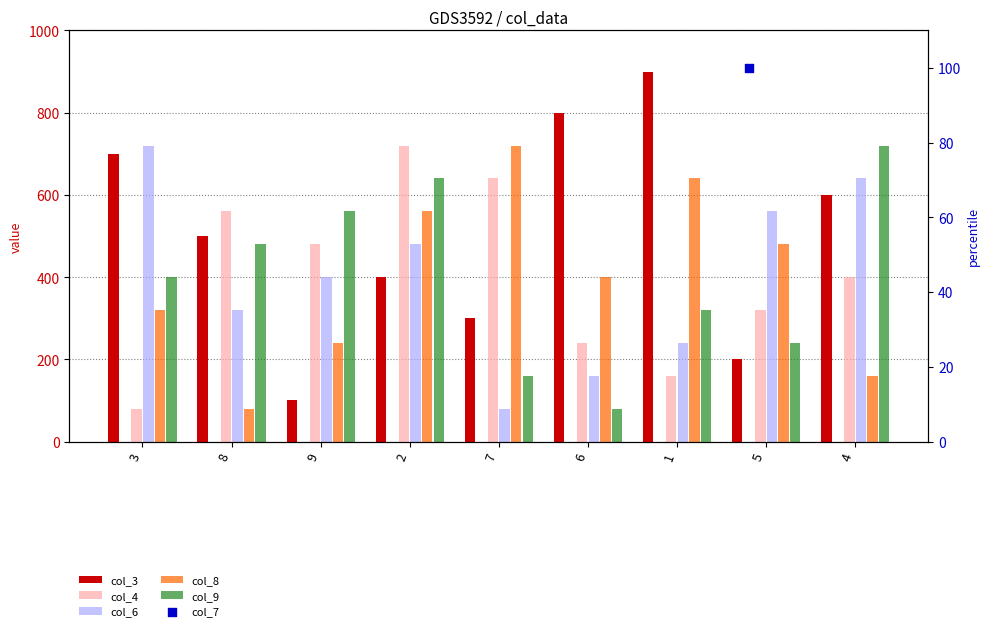

Which series reaches the minimum Y coordinate?

col_4